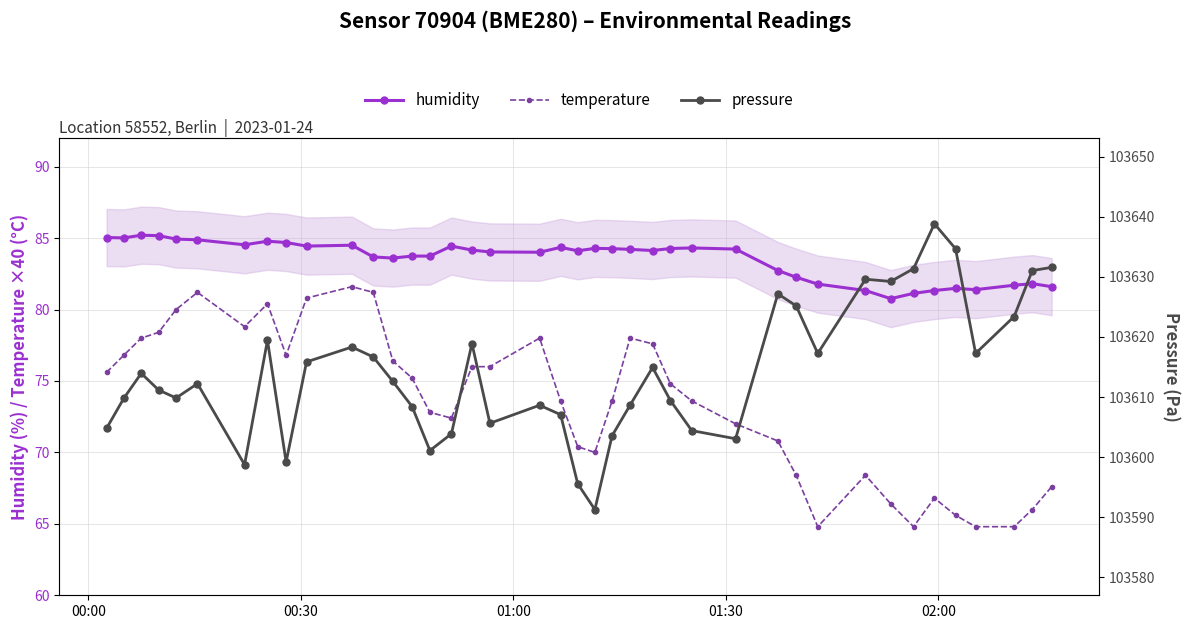

Does the chart have visible grid lines?

Yes